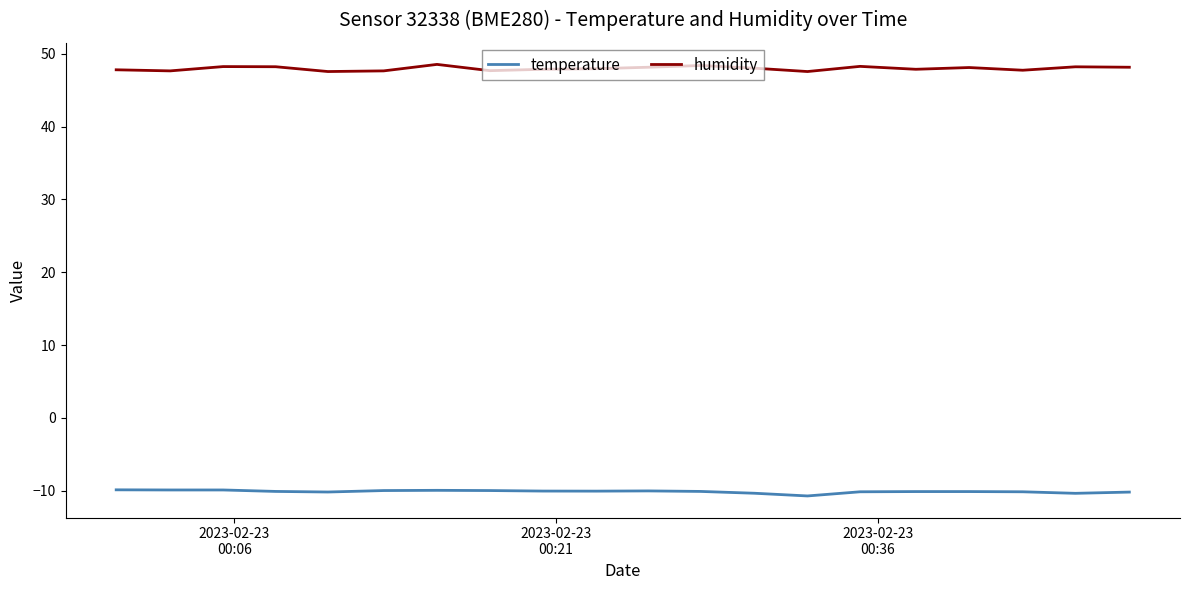

Which series has the largest total across all categories?

humidity